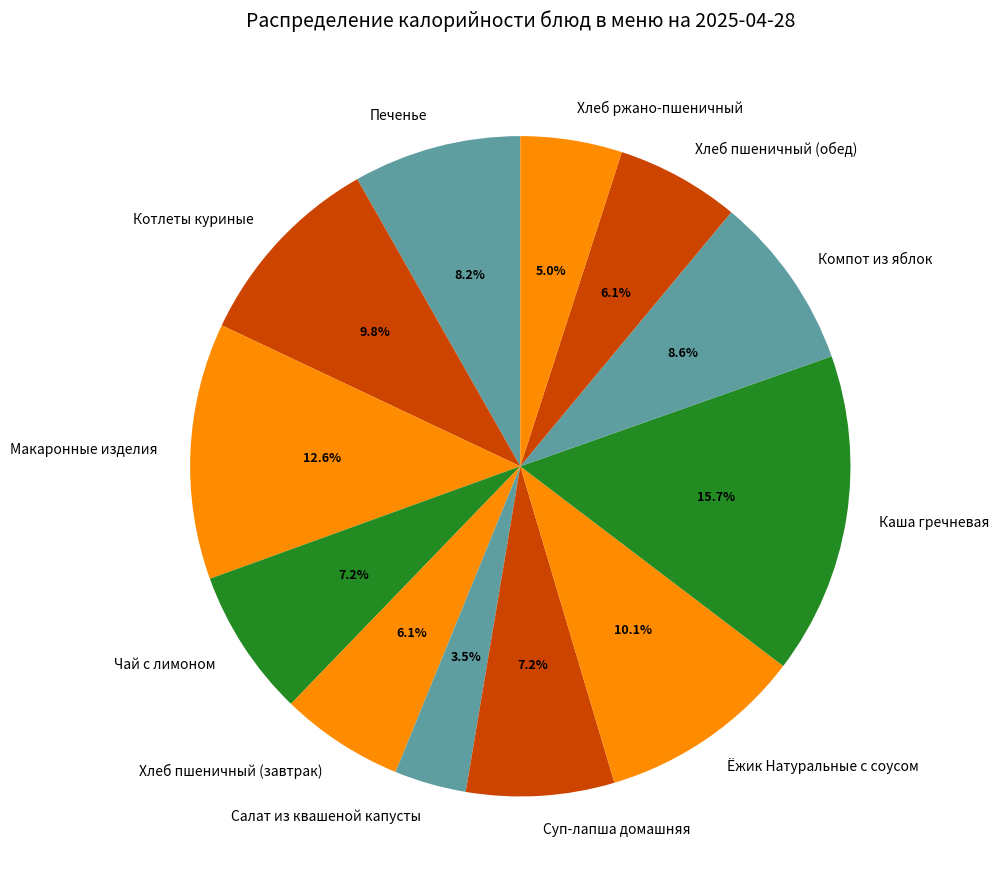

The Хлеб пшеничный (завтрак) slice represents 13% of the pie. True or false?

False